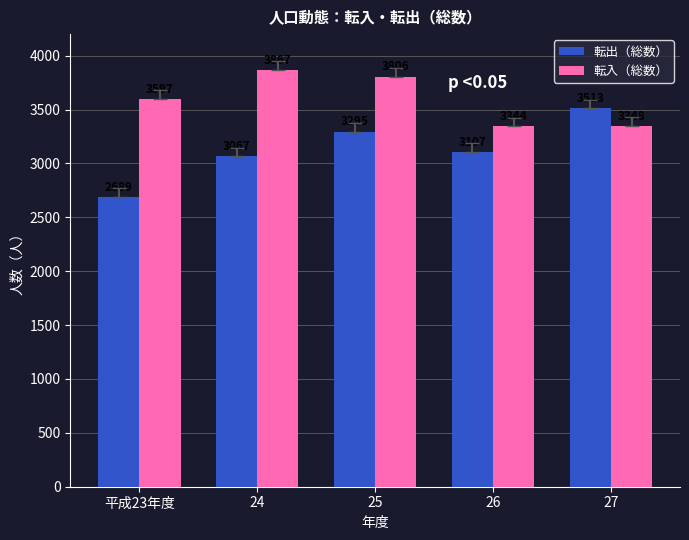

What is the difference between the maximum and second lowest values in the 転入（総数） series?

519